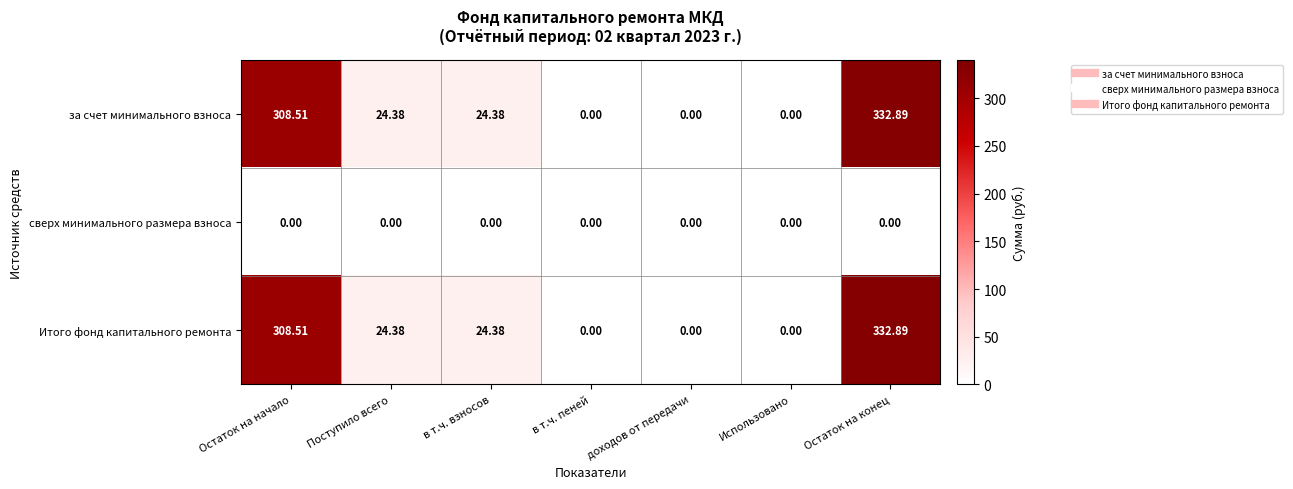

Is the value of сверх минимального размера взноса at Остаток на начало greater than the value of Итого фонд капитального ремонта at в т.ч. взносов?

No